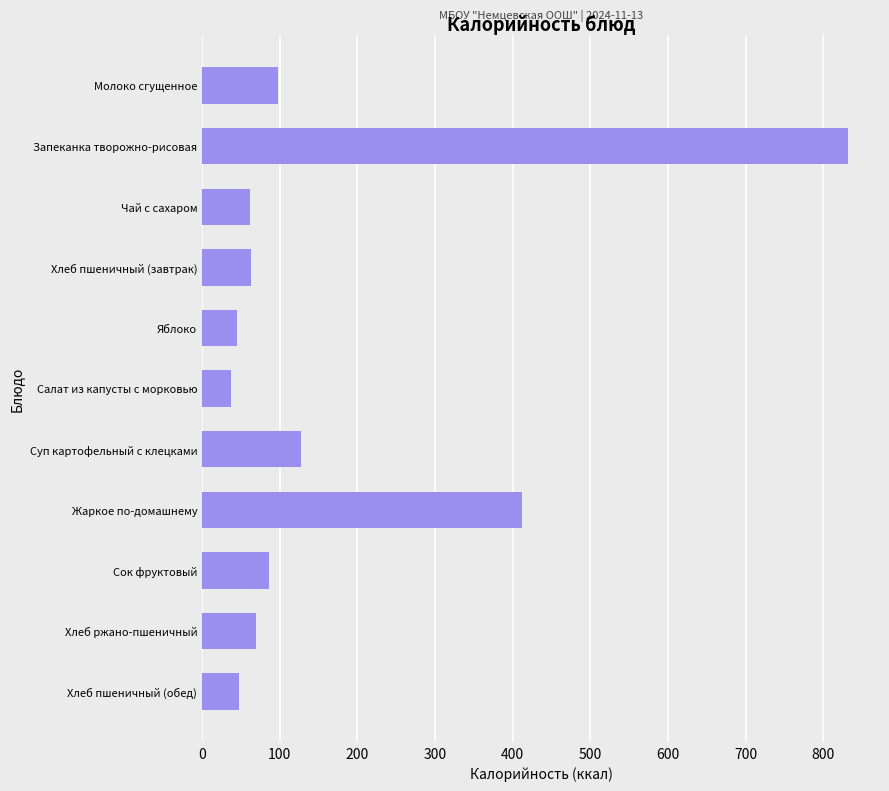

Where is the data nearest to the value 434?

Жаркое по-домашнему